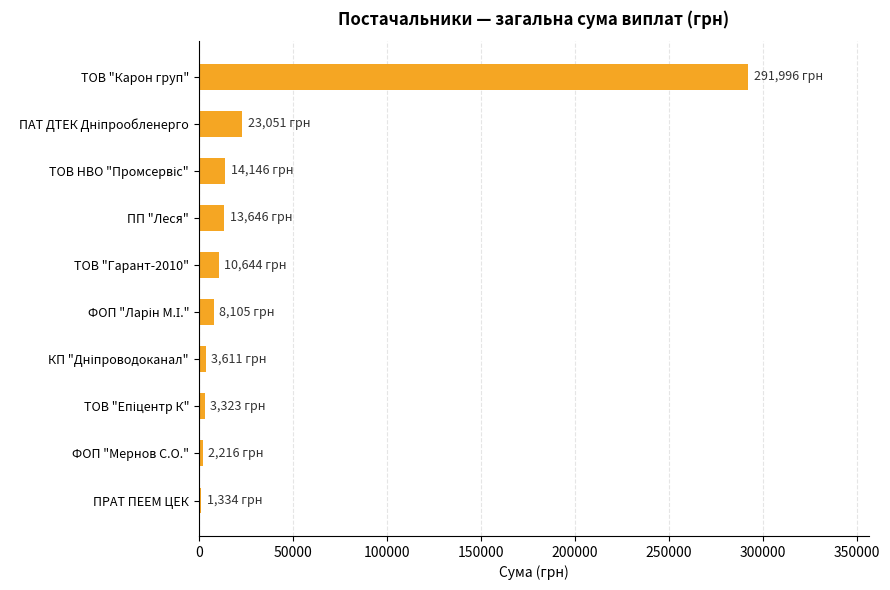

How many data points does each series have?

10